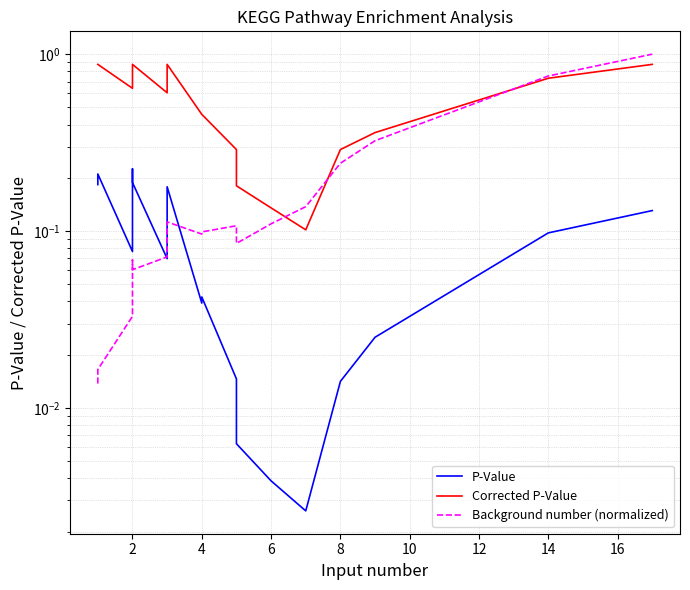

True or false: Background number (normalized) has more than 0 points higher than both neighbors.

True